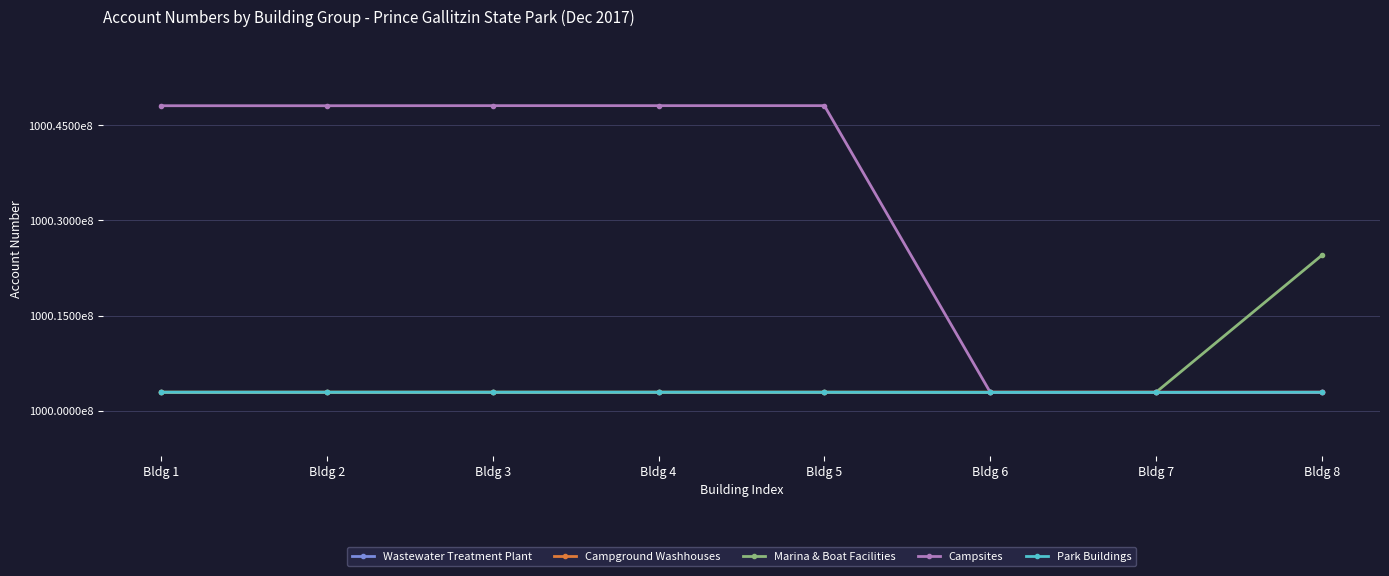

Is the value of Campsites at Bldg 3 greater than the value of Park Buildings at Bldg 5?

Yes